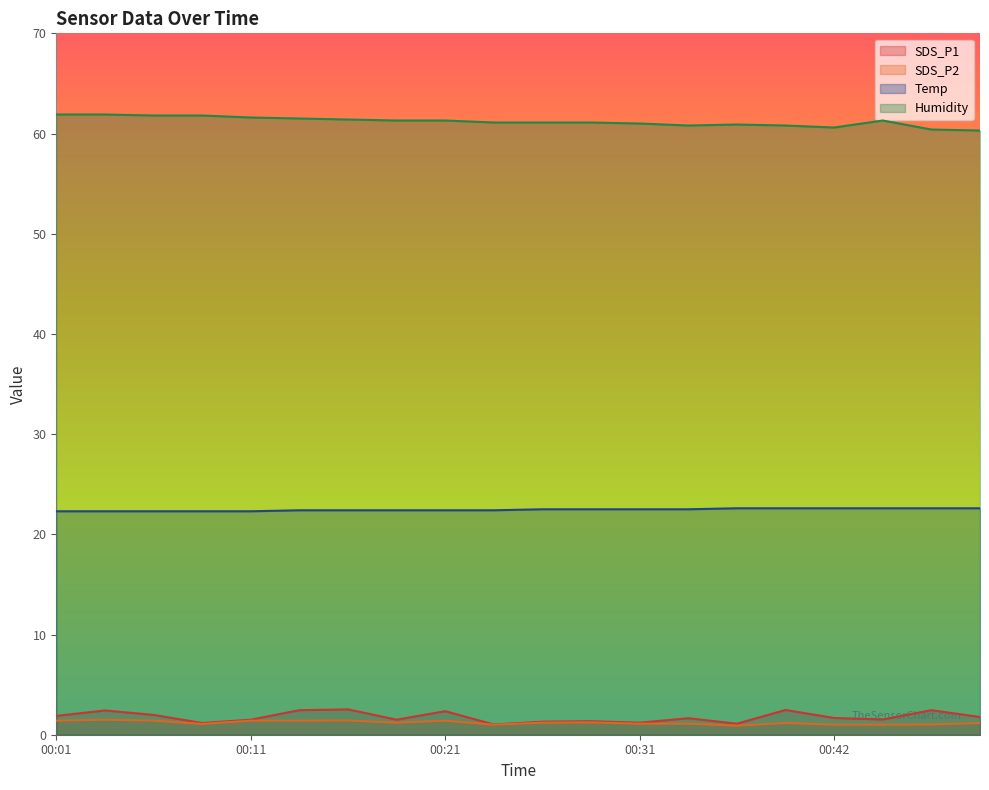

The value of SDS_P2 at 00:42 is 0.3. True or false?

False